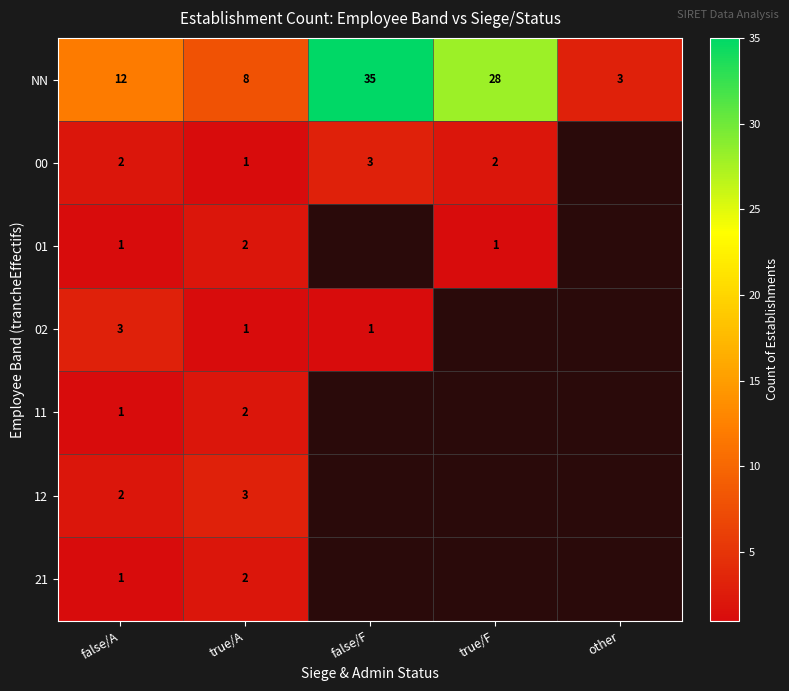

Is the value of NN at true/F greater than the value of 00 at true/A?

Yes